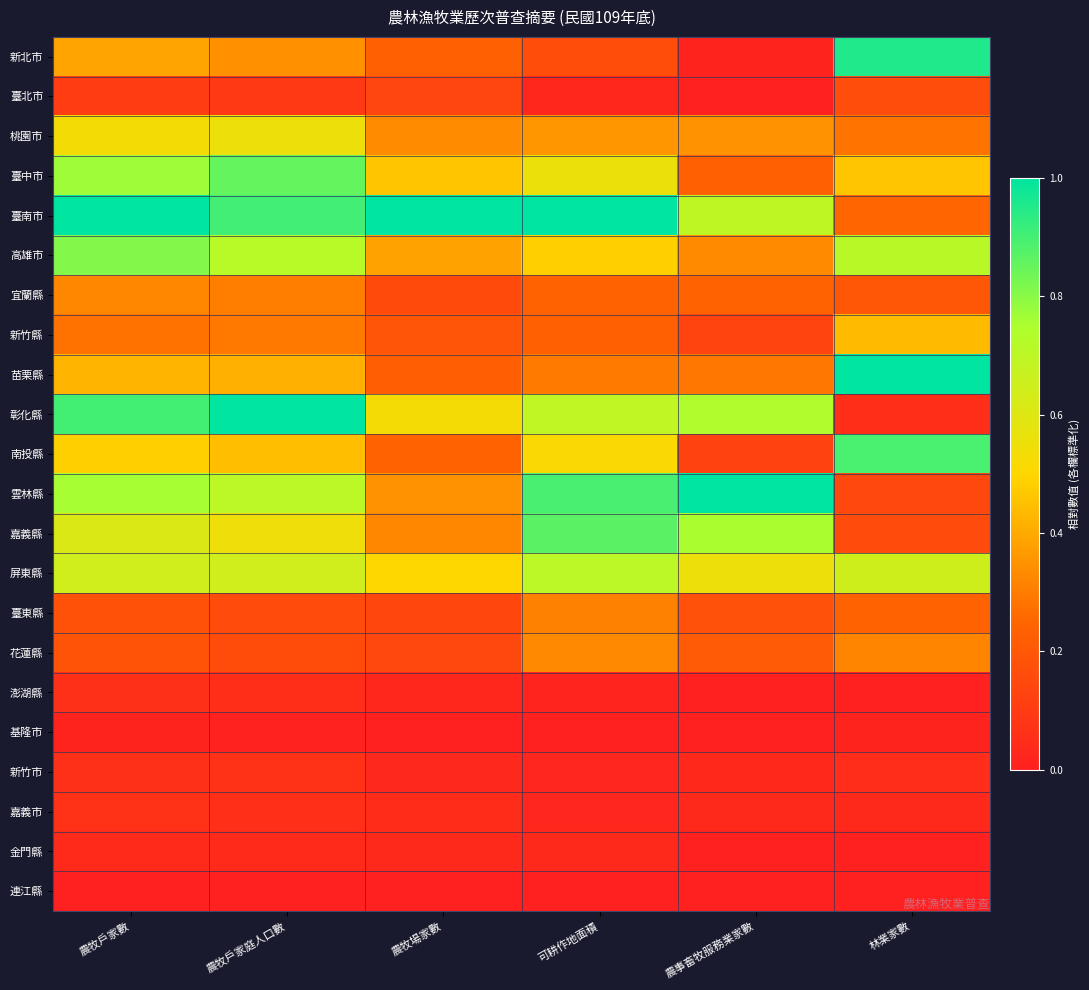

Which category has the lowest value across all series?

農事畜牧服務業家數